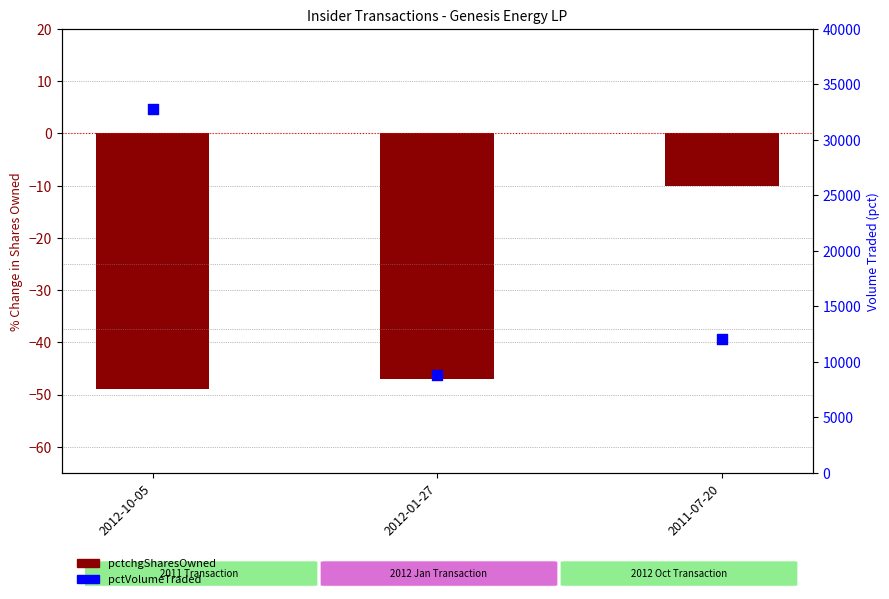

At how many categories does at least one series exceed 8239?

3